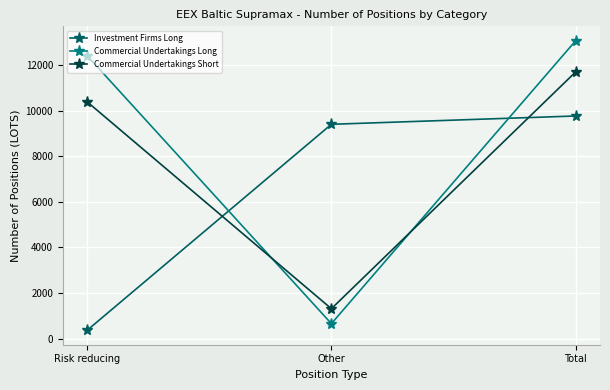

Which series has the largest range (max minus min)?

Commercial Undertakings Long